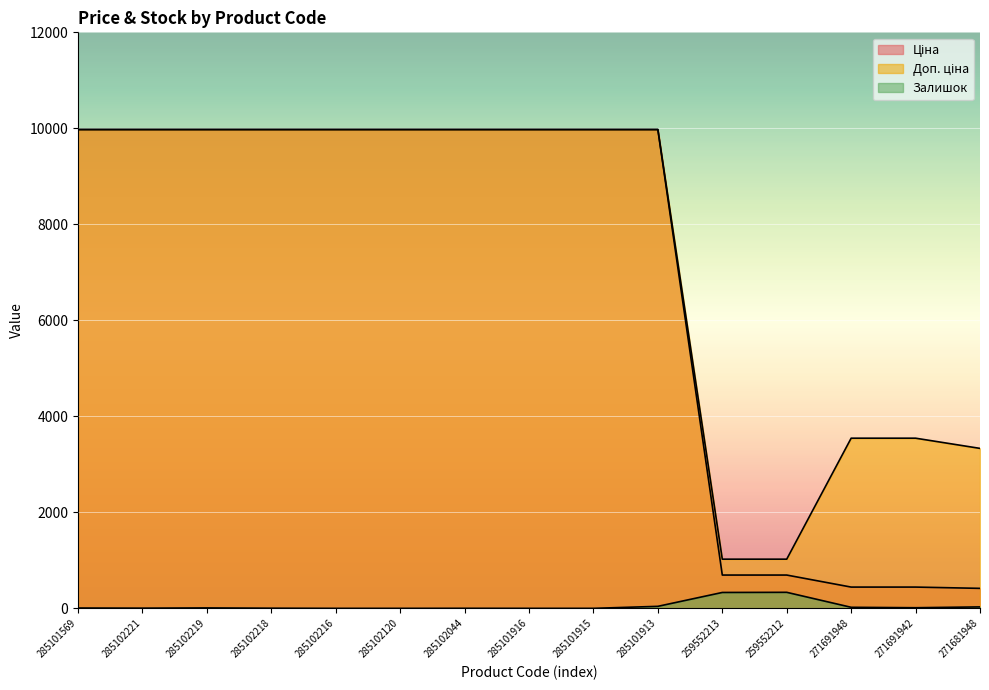

List the labels in order of Доп. ціна value, smallest first.

259552213, 259552212, 271681948, 271691948, 271691942, 285101569, 285102221, 285102219, 285102218, 285102216, 285102120, 285102044, 285101916, 285101915, 285101913